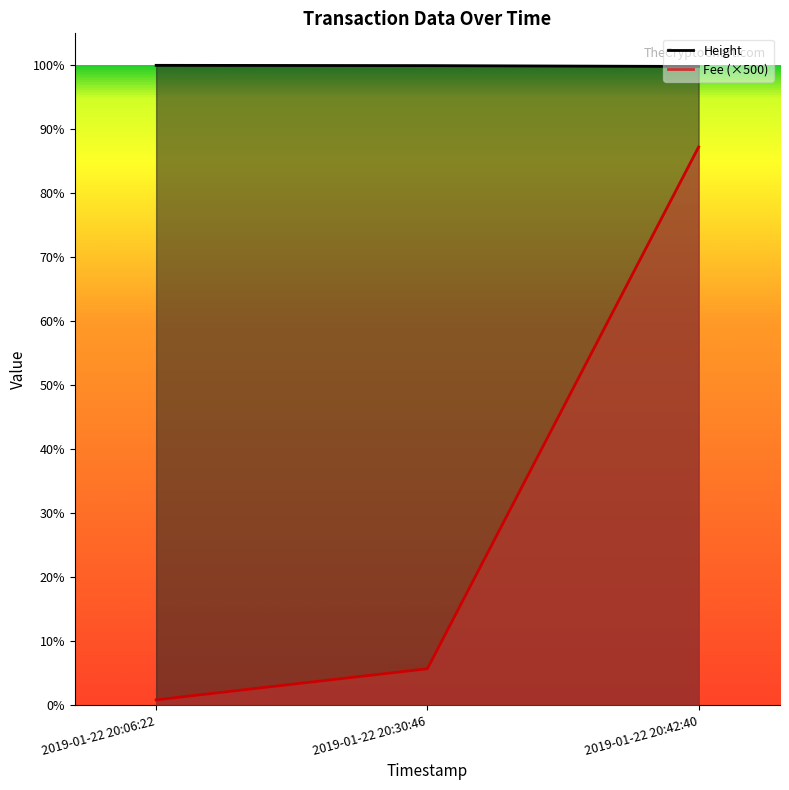

Which has a higher value, 2019-01-22 20:30:46 or 2019-01-22 20:42:40?

2019-01-22 20:42:40